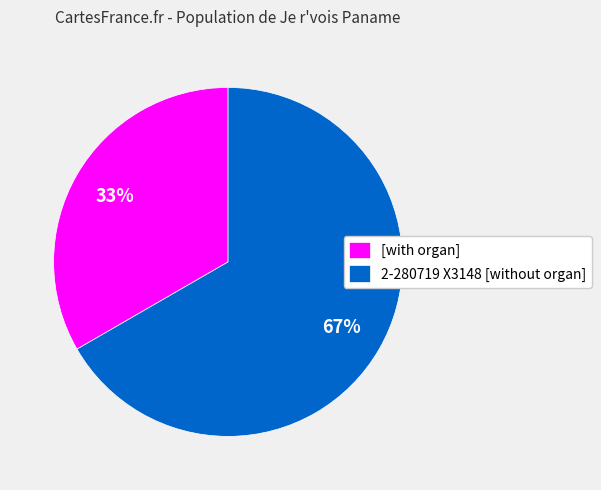

To the nearest percent, what percentage of the pie is 2-280719 X3148 [without organ]?

67%